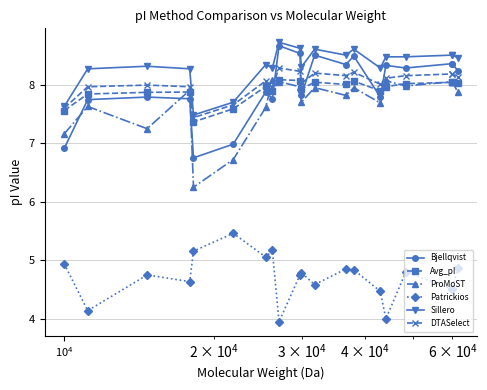

How many lines are shown in the chart?

6